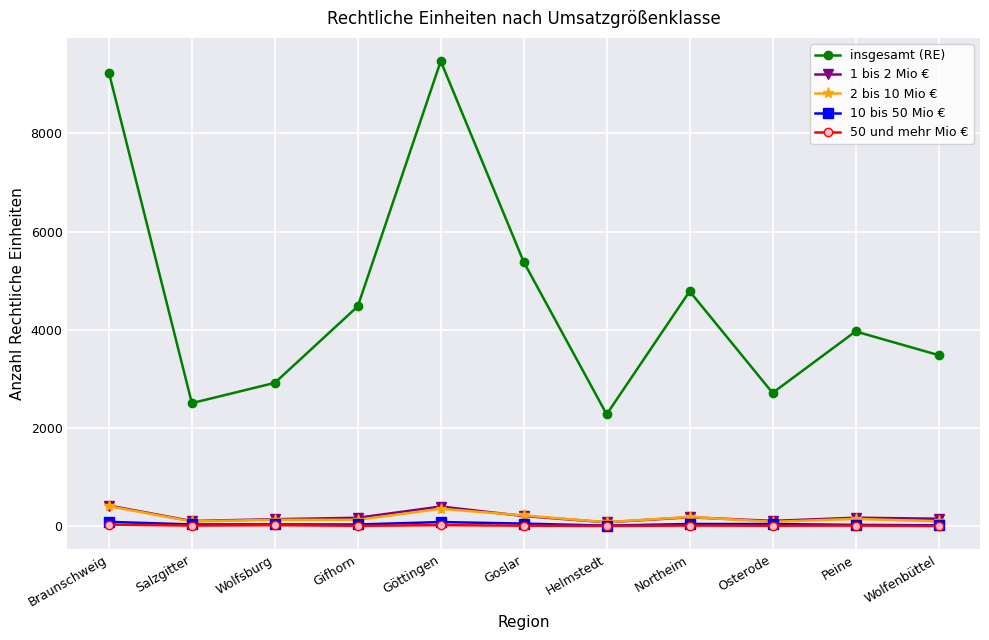

What is the label of the 4th point from the left?

Gifhorn